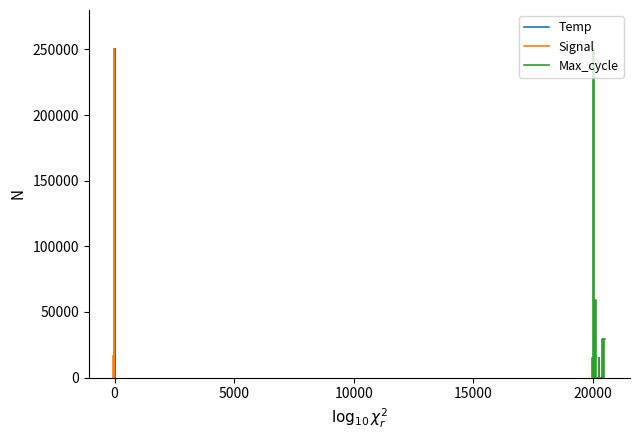

How many data points in Temp are above 0?

10